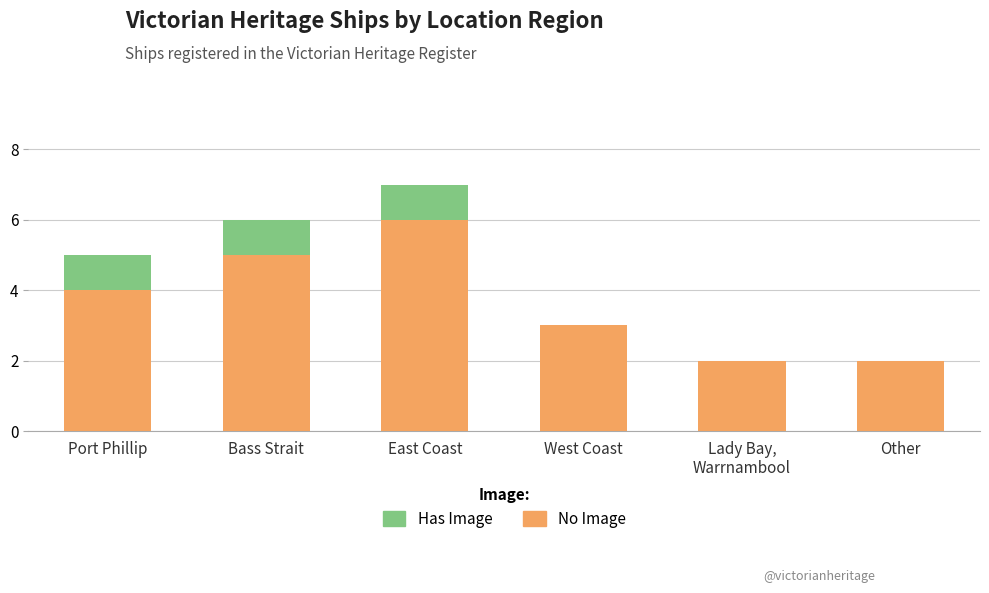

What is the sum of all No Image values?

22